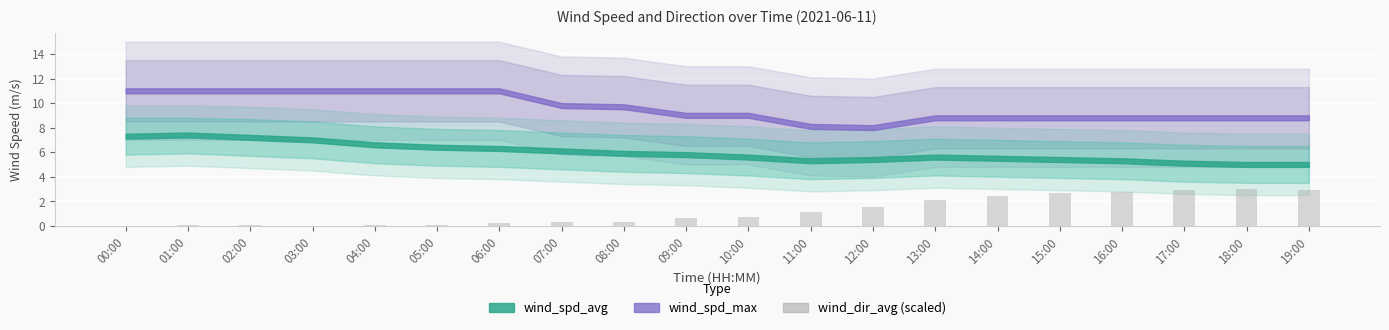

Between 11:00 and 17:00, which is larger?

17:00